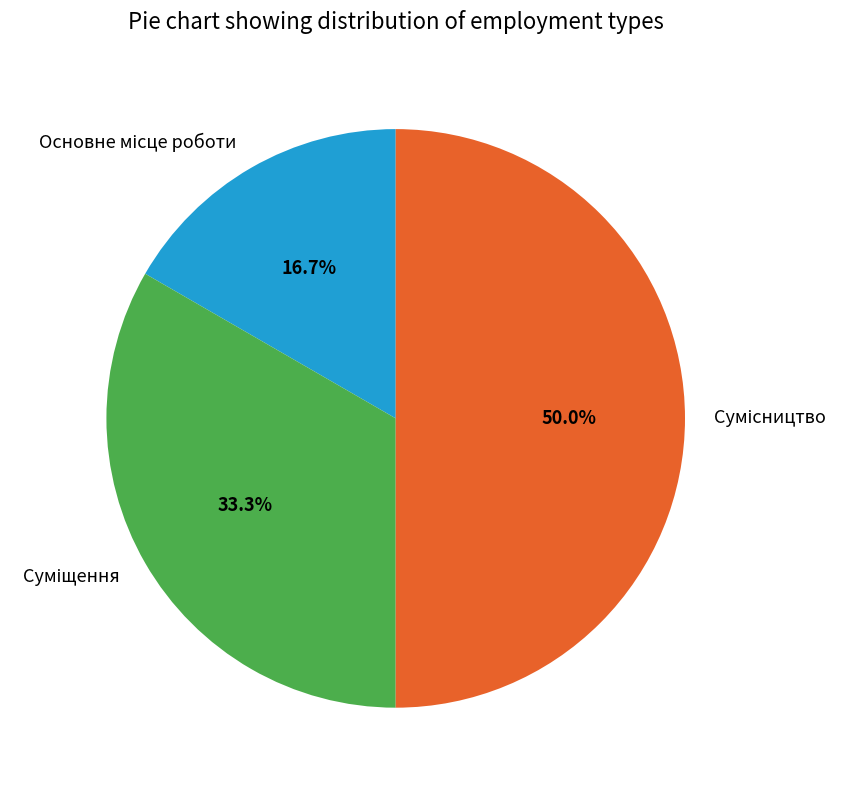

How many segments does this pie chart have?

3